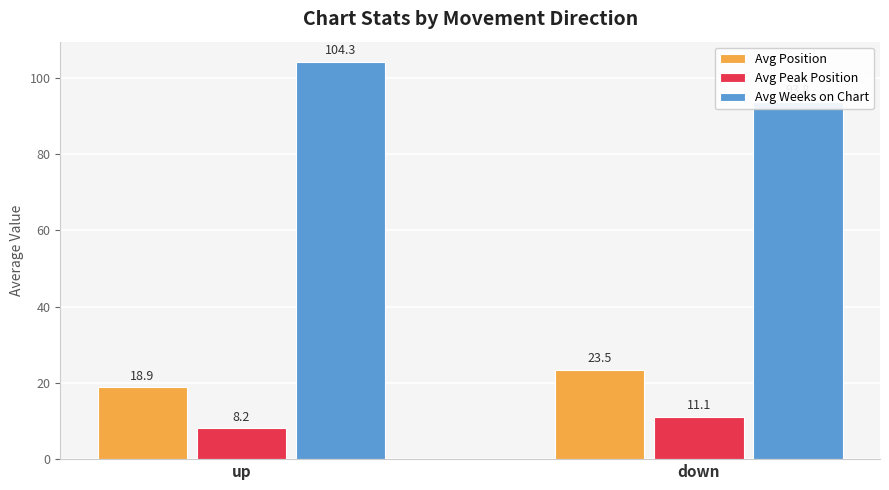

What is the label of the 2nd bar from the right?

up